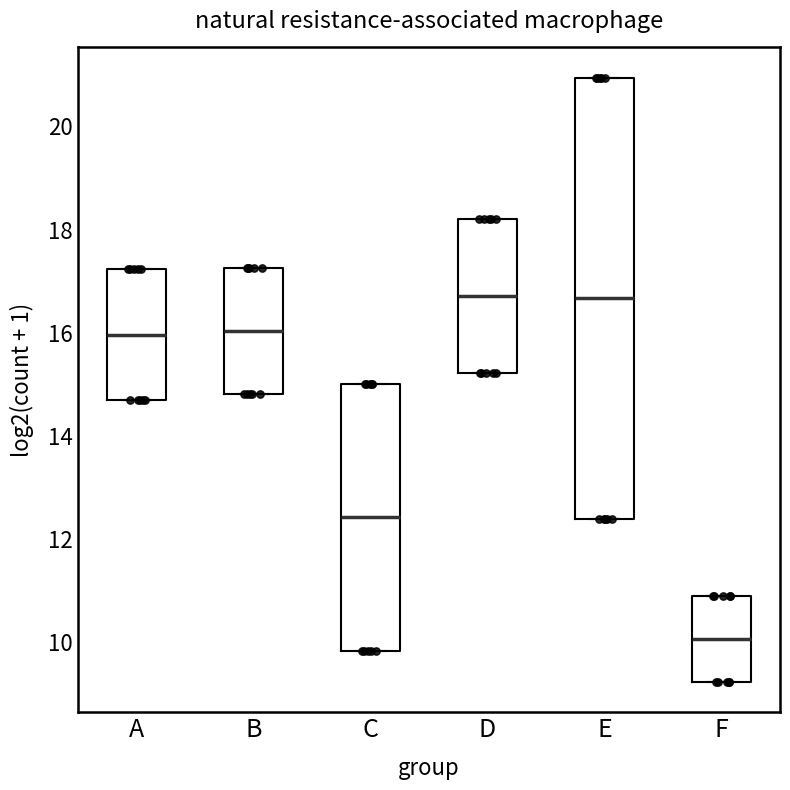

Reading left to right, read every box against the y-axis: the position of its median line, the range the box covers, and the ends of its whiskers. The values are not printed on the chart, so give them approximately, as read against the axis.

A: median 16.0, box 14.6 to 17.2, whiskers 14.6 to 17.2
B: median 16.0, box 14.8 to 17.2, whiskers 14.8 to 17.2
C: median 12.4, box 9.8 to 15.0, whiskers 9.8 to 15.0
D: median 16.8, box 15.2 to 18.2, whiskers 15.2 to 18.2
E: median 16.6, box 12.4 to 21.0, whiskers 12.4 to 21.0
F: median 10.0, box 9.2 to 10.8, whiskers 9.2 to 10.8